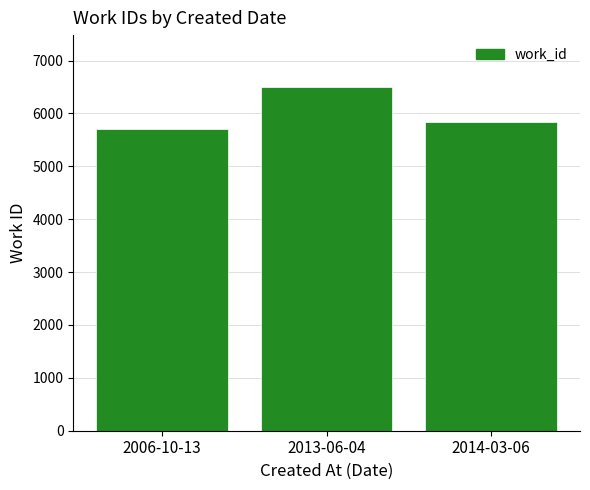

The value at 2006-10-13 is 9717. True or false?

False